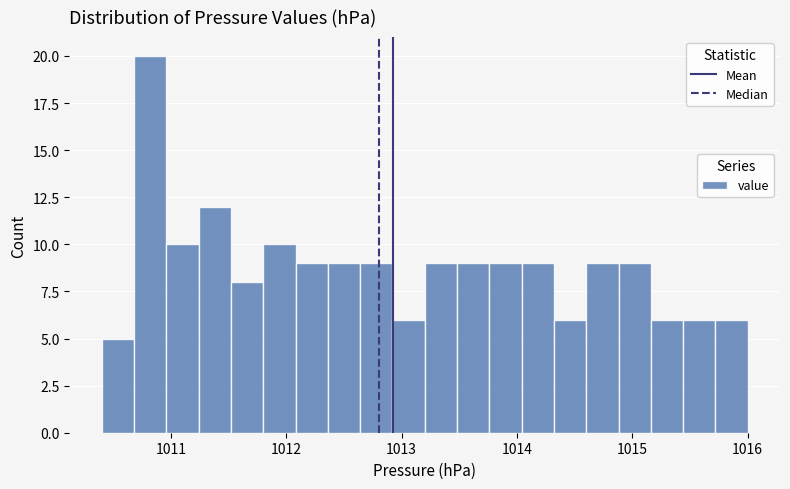

Around what value on the x-axis is the tallest bar? Give the approximate position of its centre, as read against the axis.

1010.8